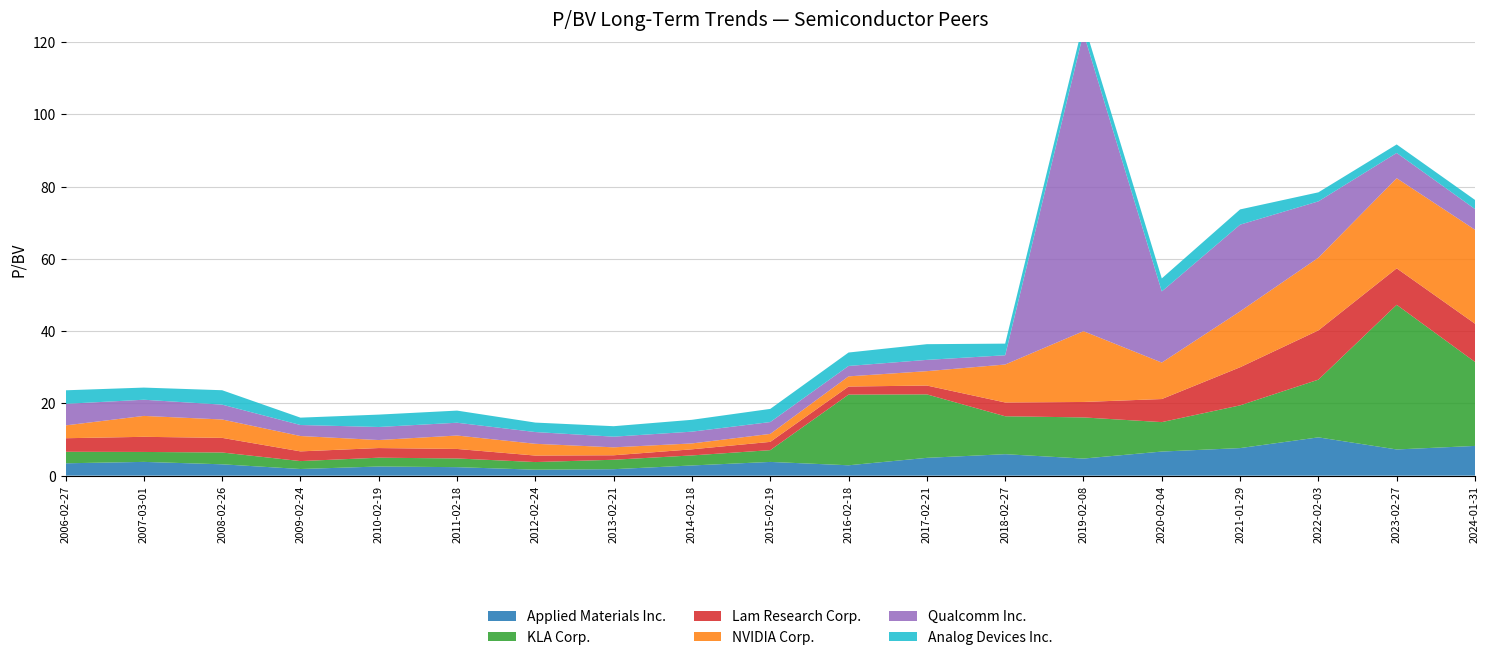

Reading right to left, extract all data points from this chart.

Applied Materials Inc.: 8.2	7.2	10.6	7.6	6.7	4.7	5.9	4.9	2.9	3.8	2.8	1.8	1.6	2.4	2.5	1.8	3.1	3.8	3.4
KLA Corp.: 23.2	40.0	16.0	11.8	8.2	11.4	10.5	17.6	19.6	3.3	2.8	2.6	2.1	2.4	2.4	2.2	3.3	2.8	3.2
Lam Research Corp.: 10.6	10.1	13.6	10.6	6.4	4.3	3.8	2.5	2.2	2.3	1.7	1.2	1.8	2.6	2.7	2.7	4.0	4.2	3.8
NVIDIA Corp.: 26.0	24.9	20.1	15.5	10.1	19.6	10.5	4.0	2.8	2.2	1.6	2.2	3.3	3.7	2.2	4.2	5.1	5.8	3.5
Qualcomm Inc.: 5.7	7.0	15.6	24.0	19.7	82.6	2.6	3.1	2.9	3.3	3.3	3.0	3.2	3.5	3.6	3.0	4.1	4.5	6.0
Analog Devices Inc.: 2.5	2.4	2.5	4.2	3.6	3.0	3.2	4.3	3.7	3.6	3.3	2.9	2.6	3.4	3.4	2.0	4.0	3.4	3.8